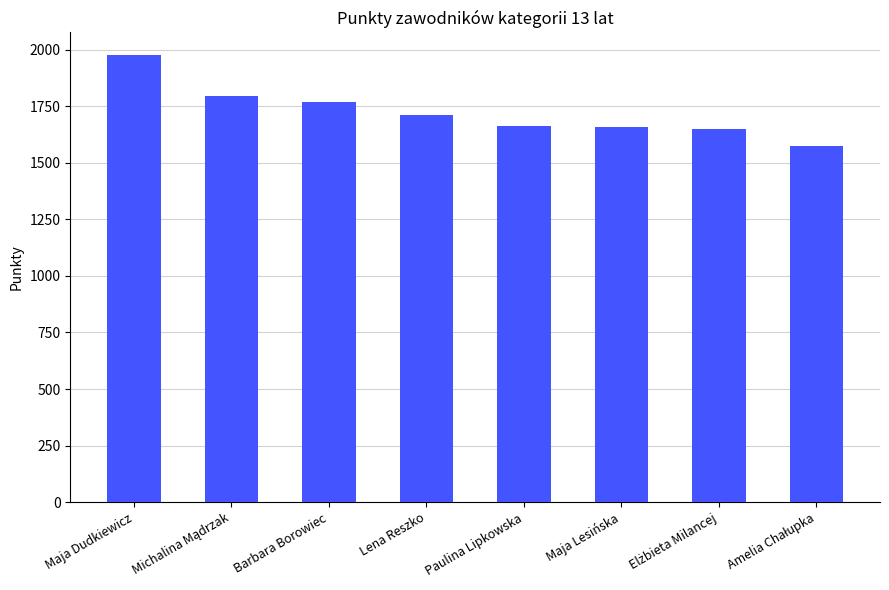

What is the label of the 4th bar from the right?

Paulina Lipkowska